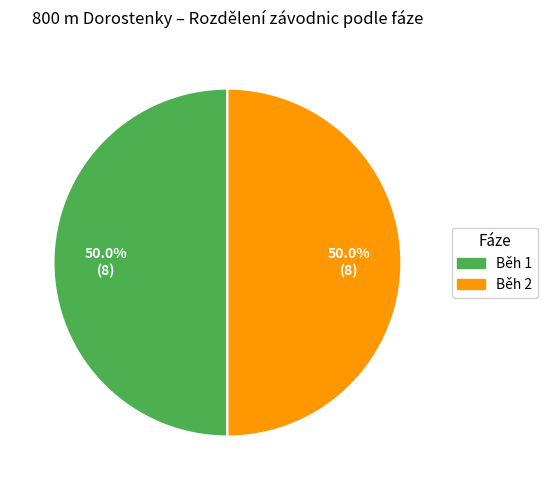

Do Běh 2 and Běh 1 together represent more than half of the pie?

Yes